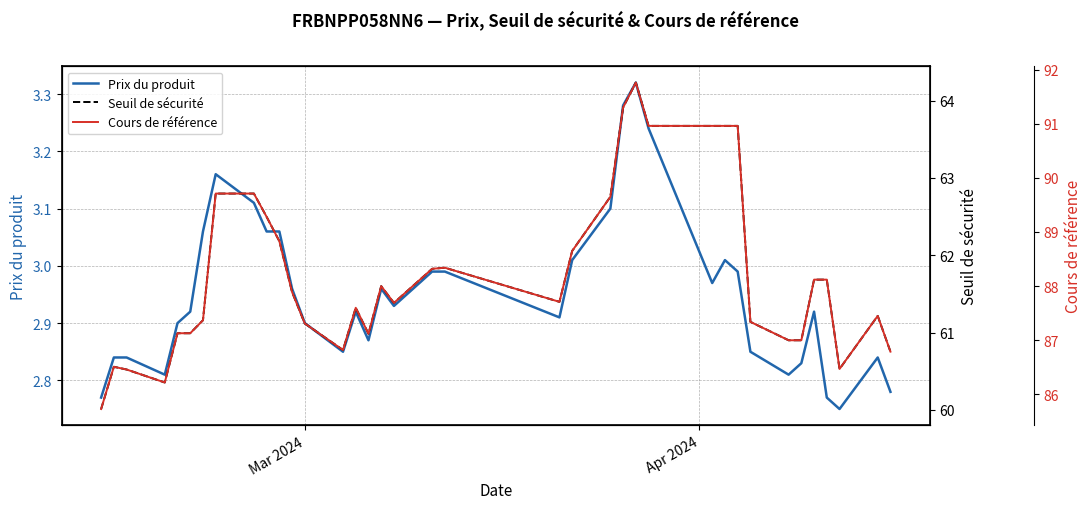

What is the difference between the maximum and minimum values in the Seuil de sécurité series?

4.2